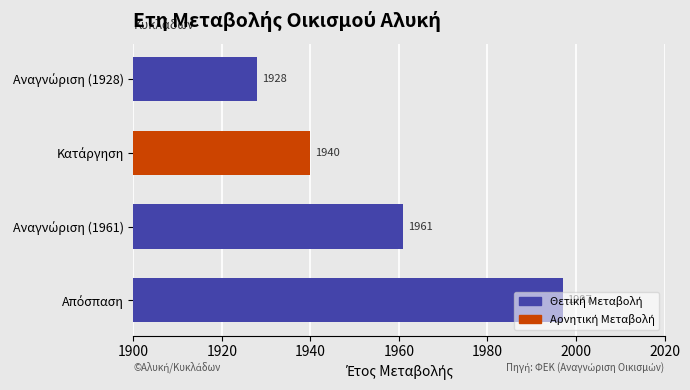

How many values are between 1940 and 1997?

3